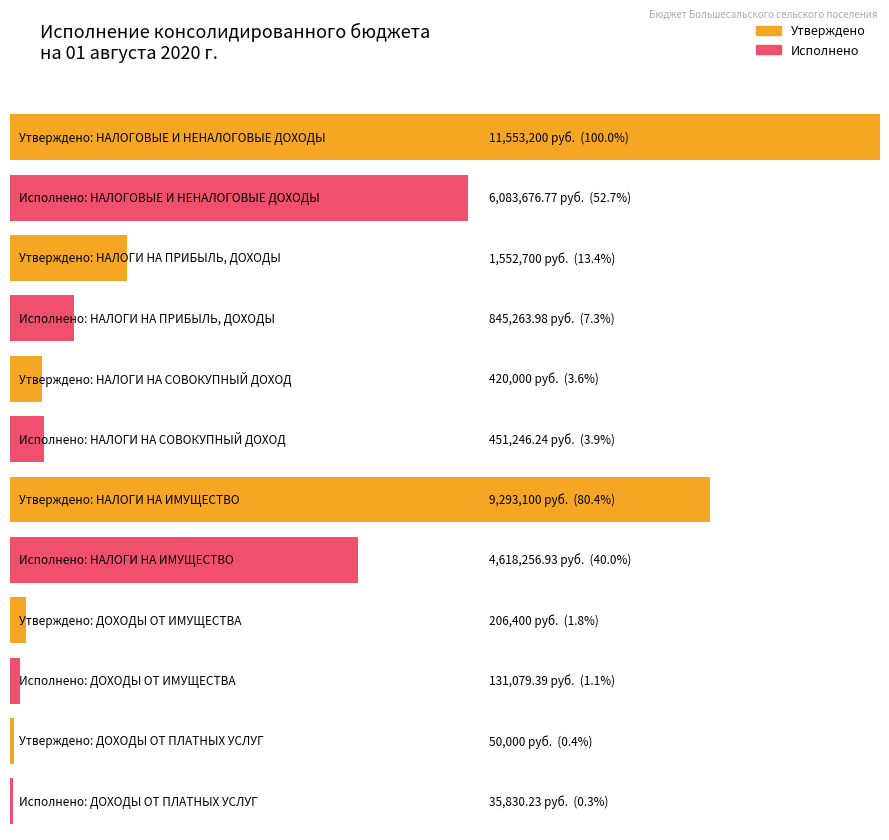

Reading left to right, transcribe all the data shown in this chart.

Утверждено: 11553200.0	1552700.0	420000.0	9293100.0	206400.0	50000.0
Исполнено: 6083676.8	845264.0	451246.2	4618256.9	131079.4	35830.2